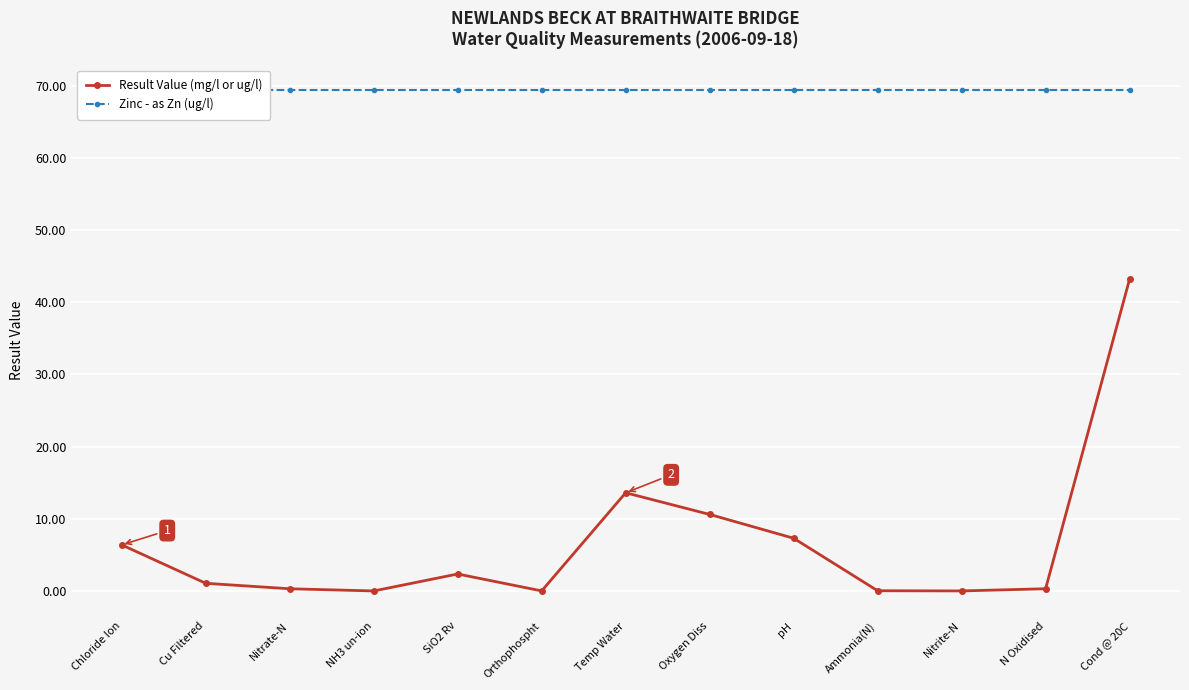

How many lines are shown in the chart?

2